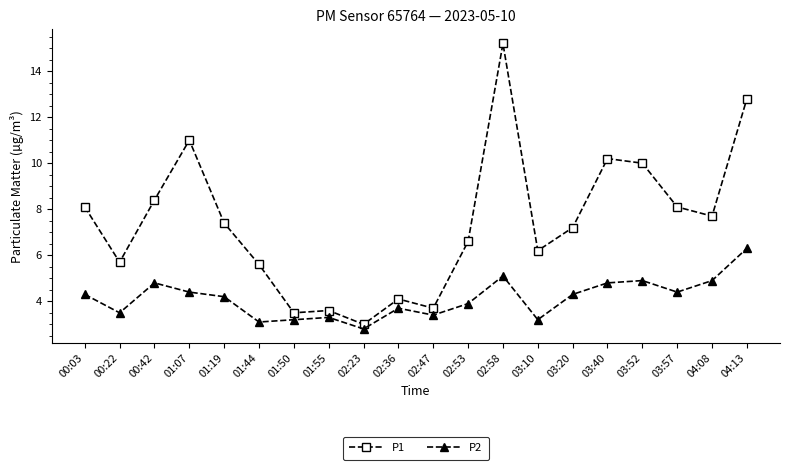

What is the minimum value shown in the chart?

2.8